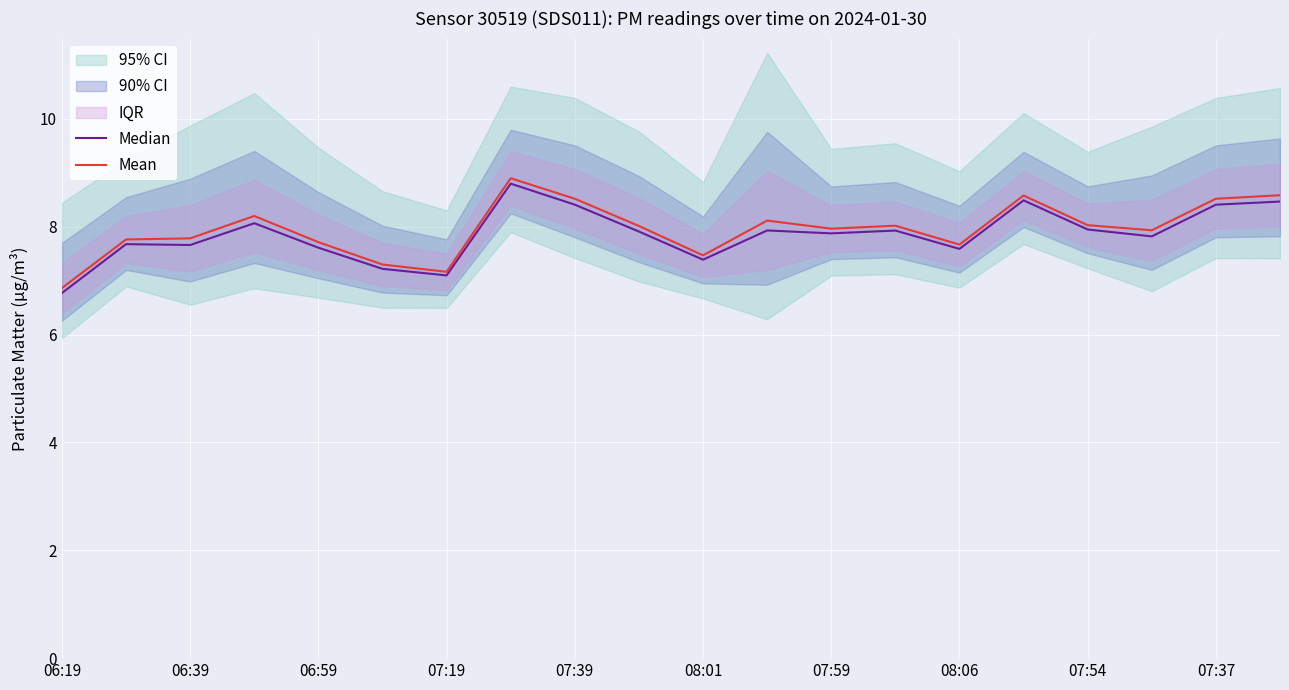

True or false: Mean and Median intersect in this chart.

False